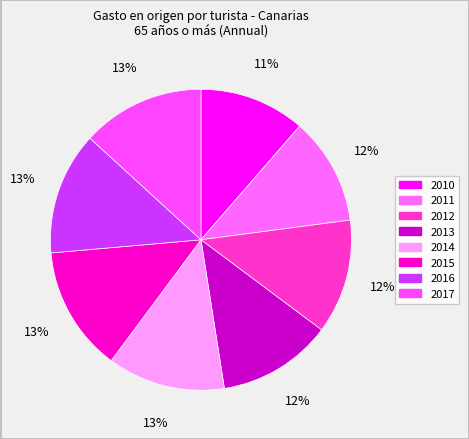

How many segments does this pie chart have?

8